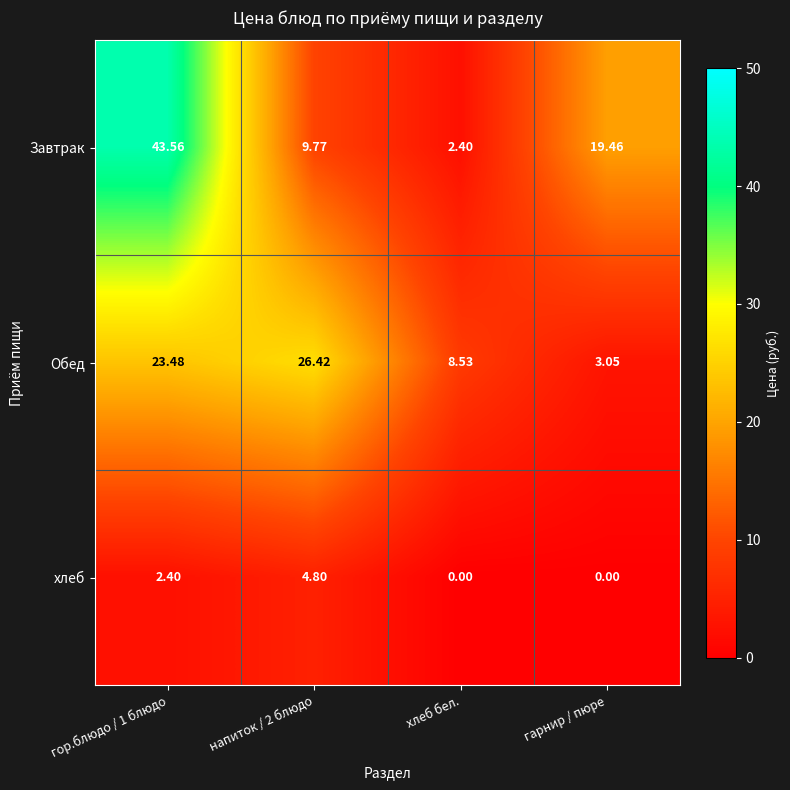

Rank the series at гор.блюдо / 1 блюдо from lowest to highest value.

хлеб, Обед, Завтрак